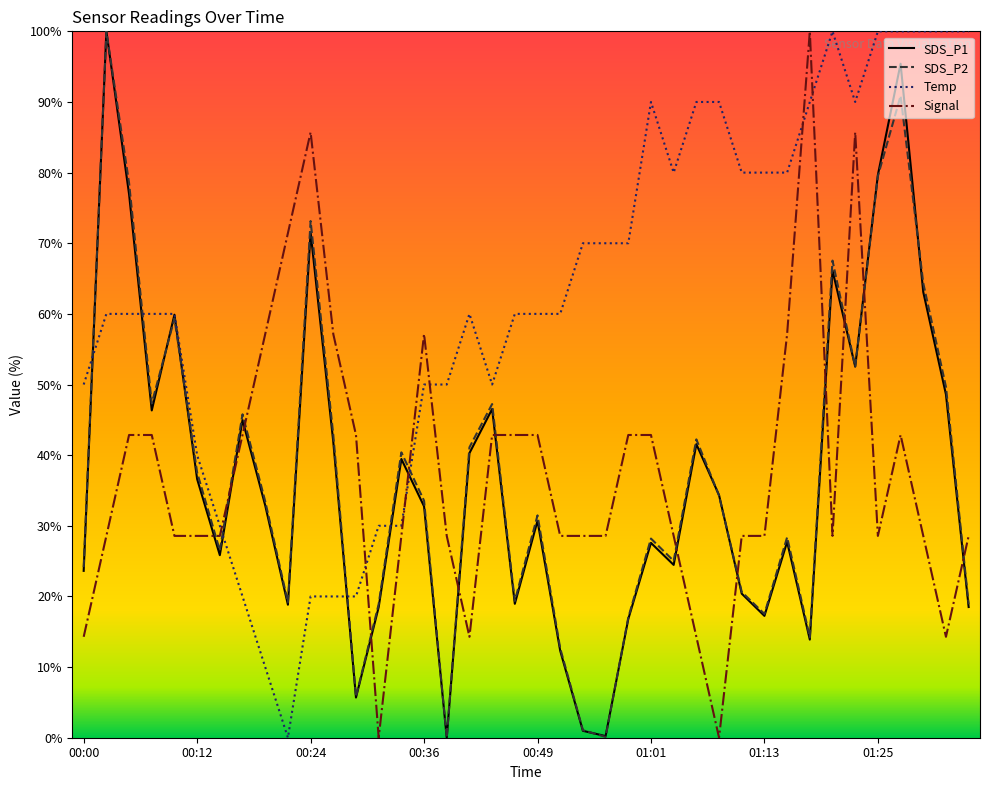

How many times do Temp and Signal cross each other?

6